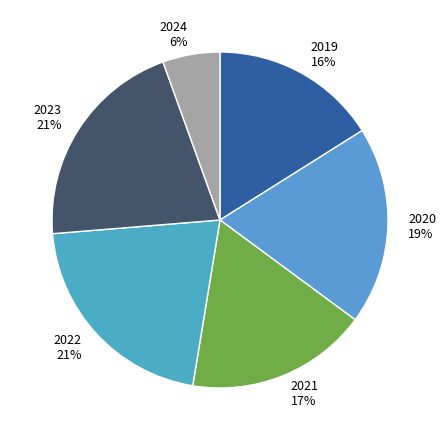

To the nearest percent, what portion does 2024 represent?

6%